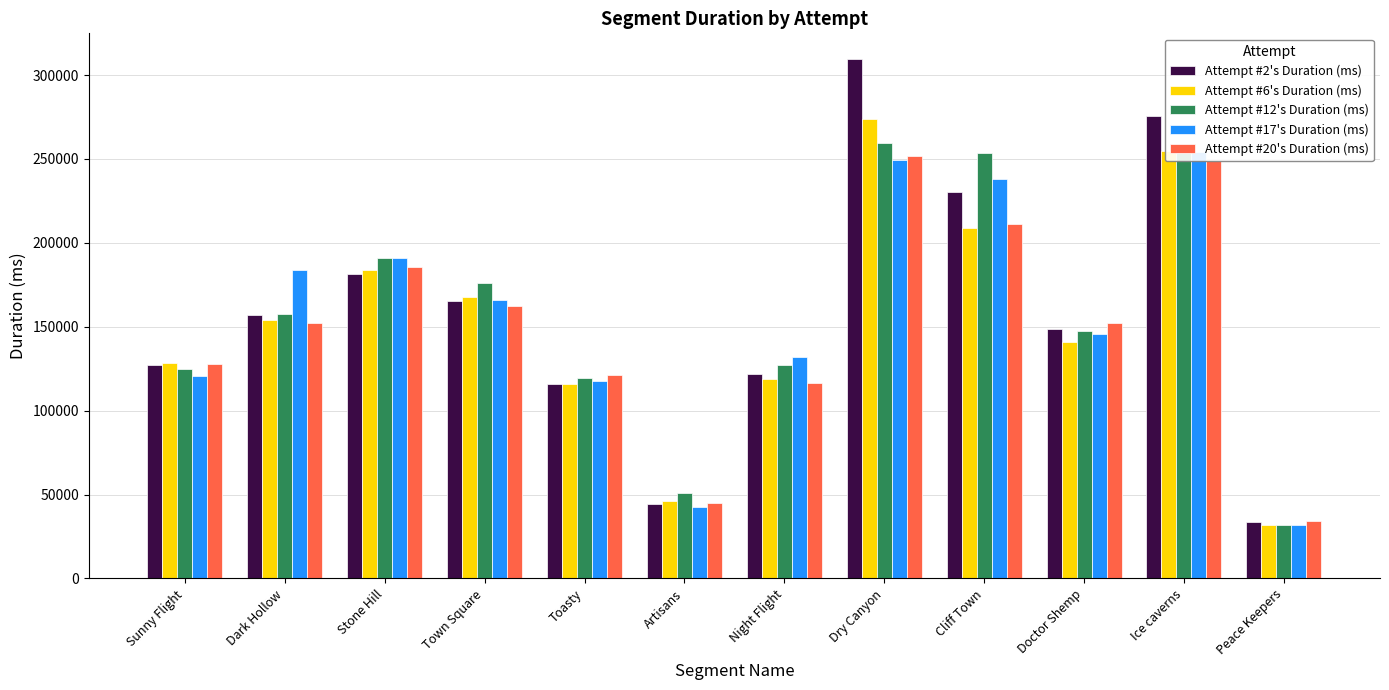

True or false: Attempt #12's Duration (ms) has a value of 366911 at Dry Canyon.

False